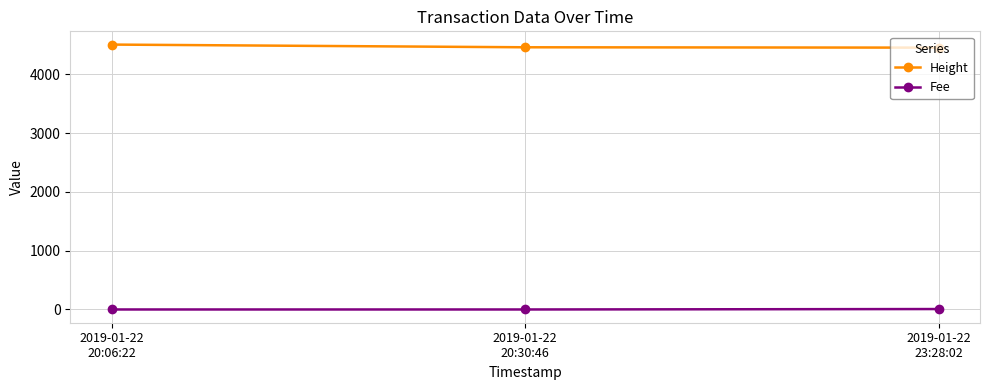

Rank the series by their average value, from lowest to highest.

Fee, Height